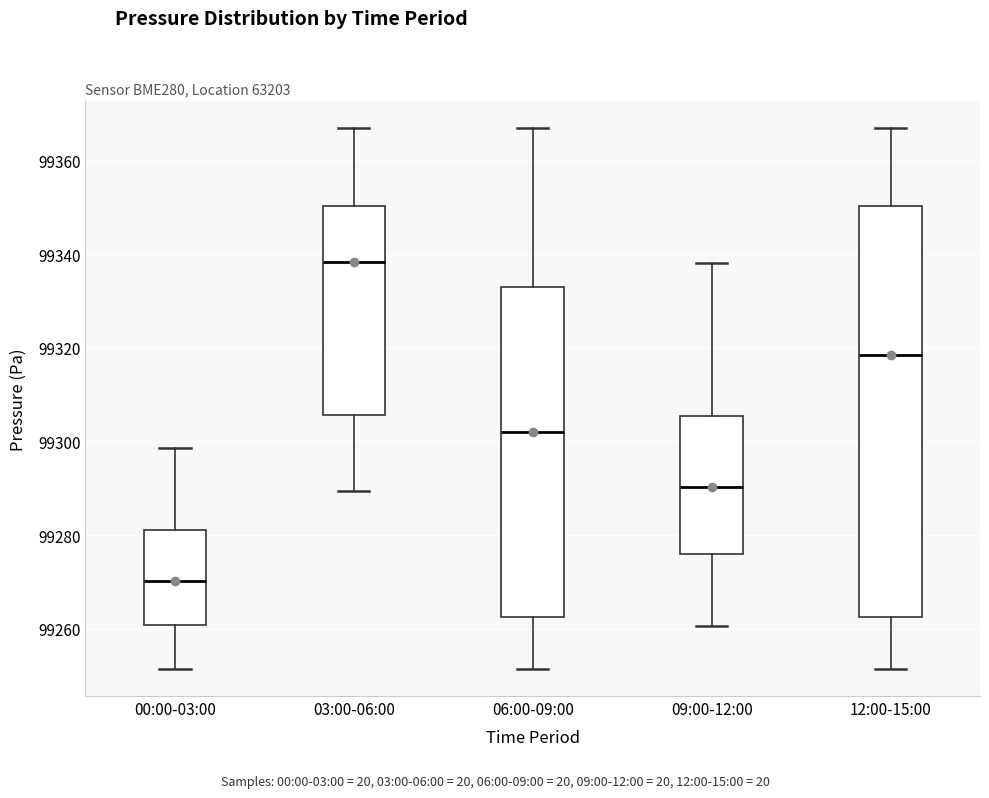

Where is the upper edge of the box for 03:00-06:00 on the y-axis? The values are not printed on the chart, so give them approximately, as read against the axis.

99350